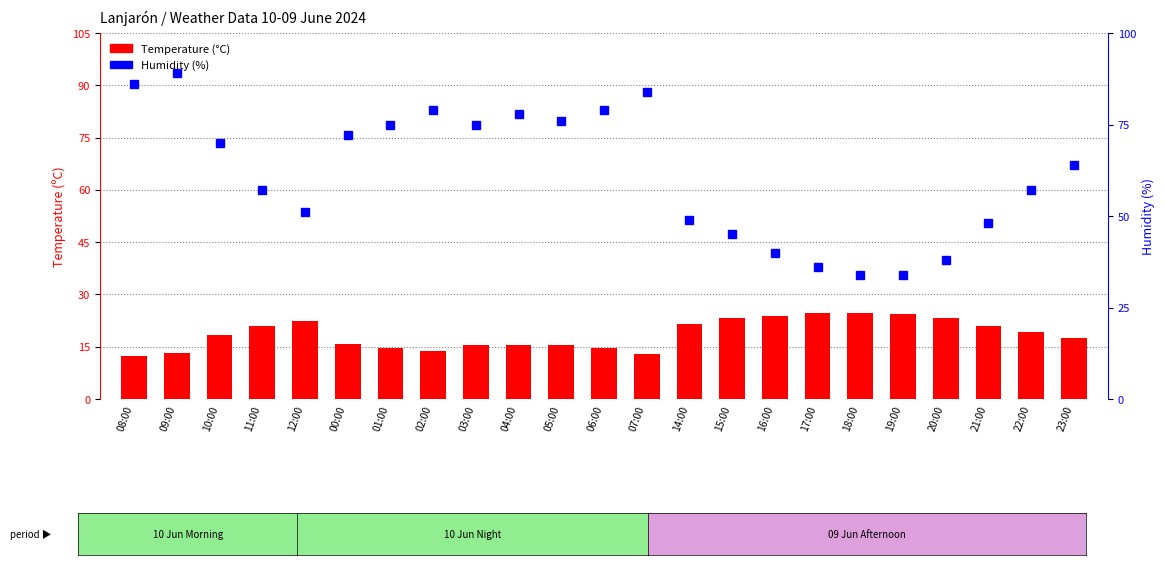

Rank the categories by Humidity value from highest to lowest.

09:00, 08:00, 07:00, 02:00, 06:00, 04:00, 05:00, 01:00, 03:00, 00:00, 10:00, 23:00, 11:00, 22:00, 12:00, 14:00, 21:00, 15:00, 16:00, 20:00, 17:00, 18:00, 19:00